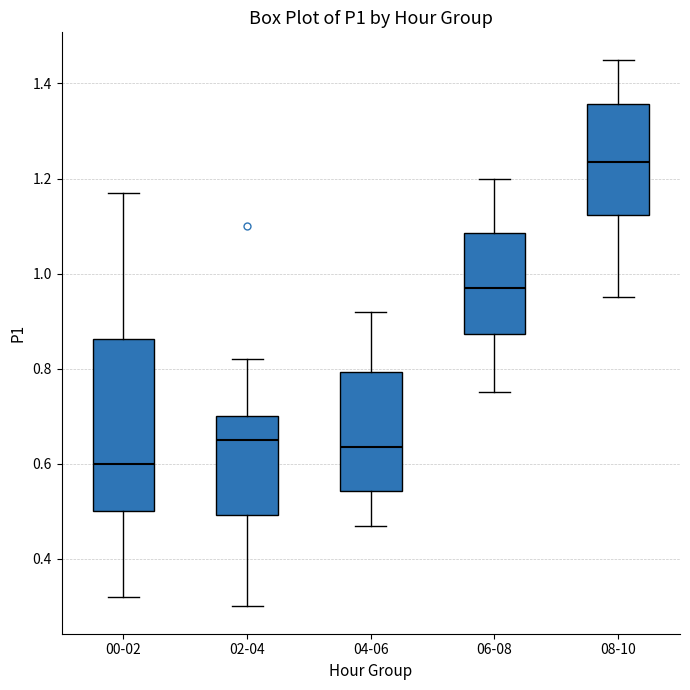

Reading left to right, transcribe this box plot: for each box, give where its median line is, the range the box spans, and where its two whiskers end, as read against the y-axis. The values are not printed on the chart, so give them approximately, as read against the axis.

00-02: median 0.60, box 0.50 to 0.86, whiskers 0.32 to 1.18
02-04: median 0.66, box 0.50 to 0.70, whiskers 0.30 to 0.82
04-06: median 0.64, box 0.54 to 0.80, whiskers 0.48 to 0.92
06-08: median 0.98, box 0.88 to 1.08, whiskers 0.76 to 1.20
08-10: median 1.24, box 1.12 to 1.36, whiskers 0.96 to 1.46